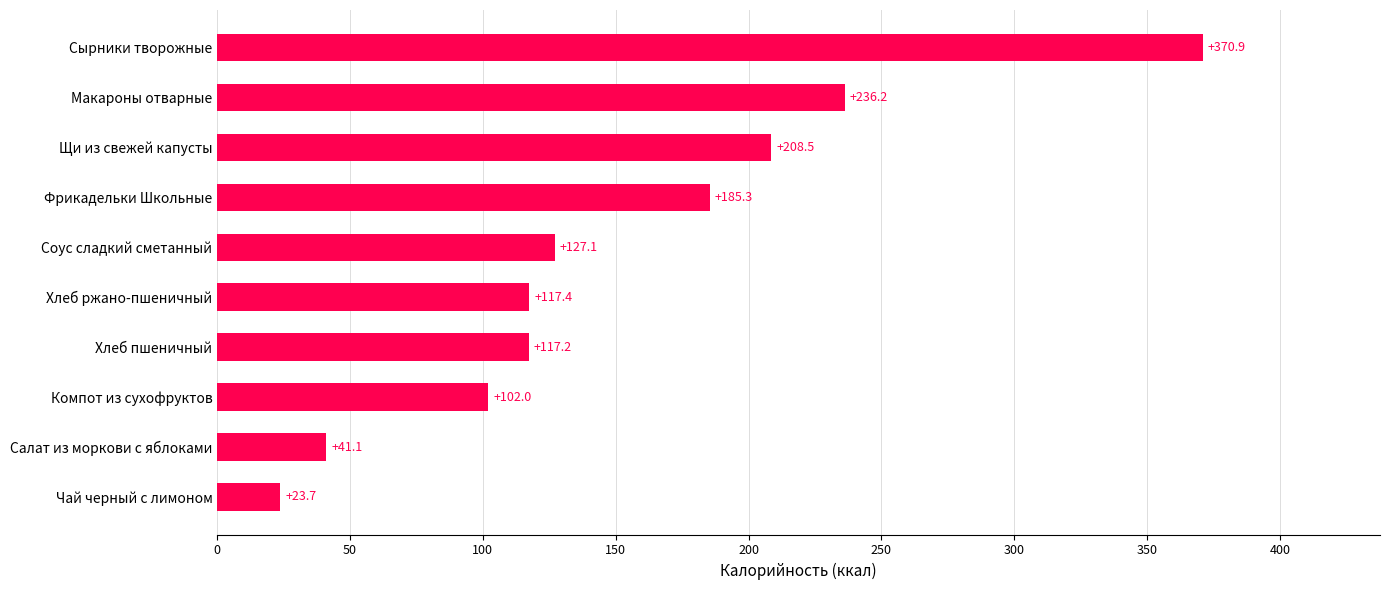

List the labels in order of value, largest first.

Сырники творожные, Макароны отварные, Щи из свежей капусты, Фрикадельки Школьные, Соус сладкий сметанный, Хлеб ржано-пшеничный, Хлеб пшеничный, Компот из сухофруктов, Салат из моркови с яблоками, Чай черный с лимоном